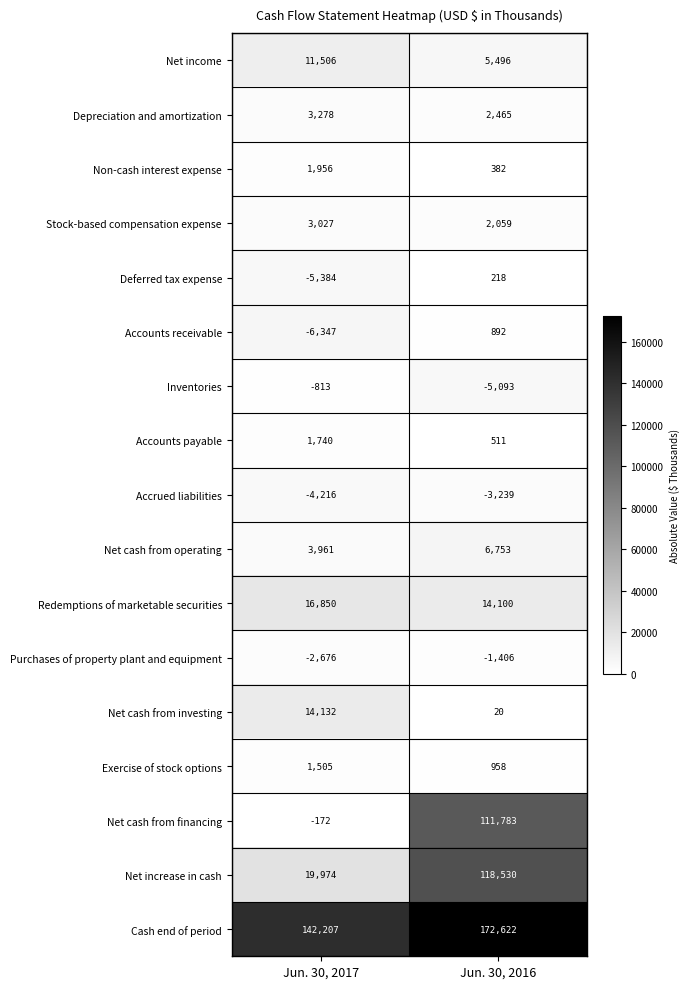

How many distinct data groups are displayed?

17